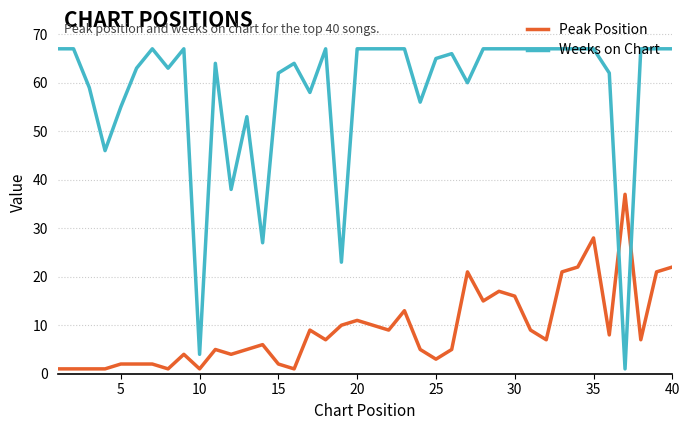

Which series has the largest total across all categories?

Weeks on Chart